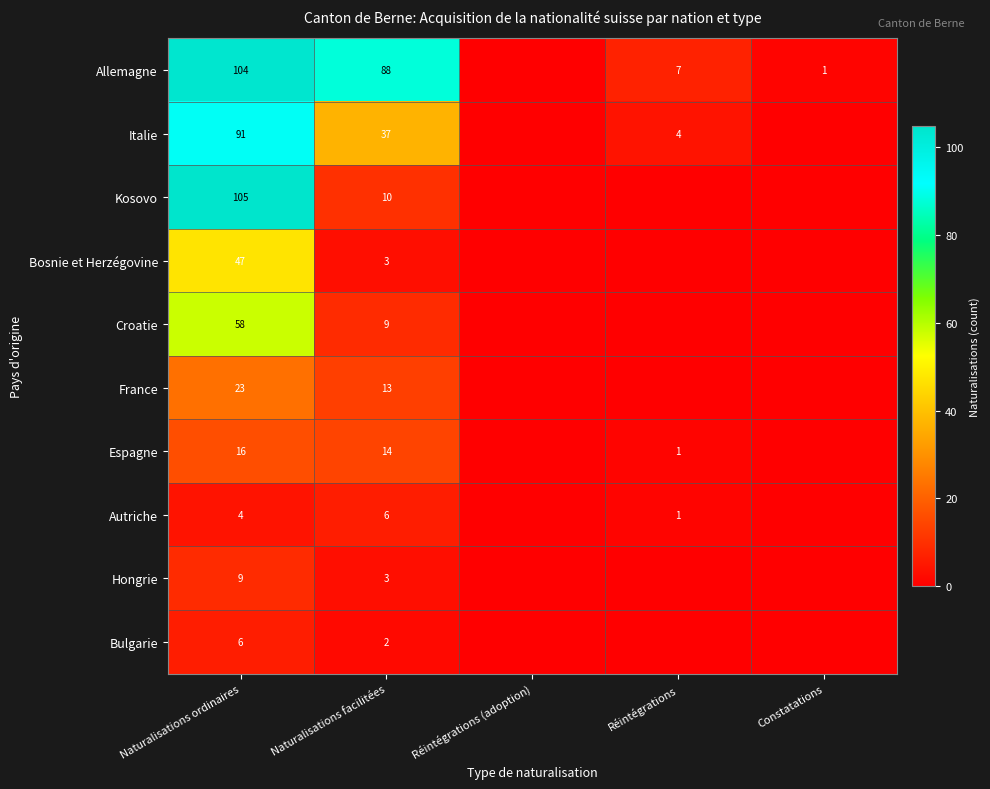

At how many categories does at least one series exceed 58?

2